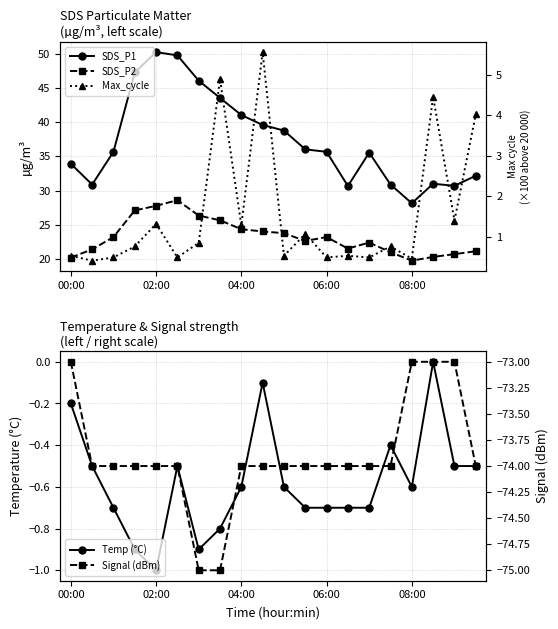

Is the value of Signal (dBm) at 14 greater than the value of Max_cycle at 11?

No